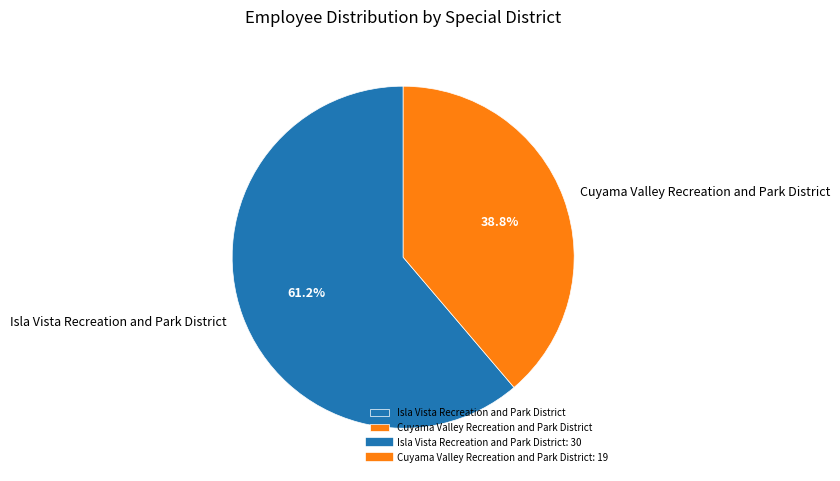

Which has a higher value, Cuyama Valley Recreation and Park District or Isla Vista Recreation and Park District?

Isla Vista Recreation and Park District